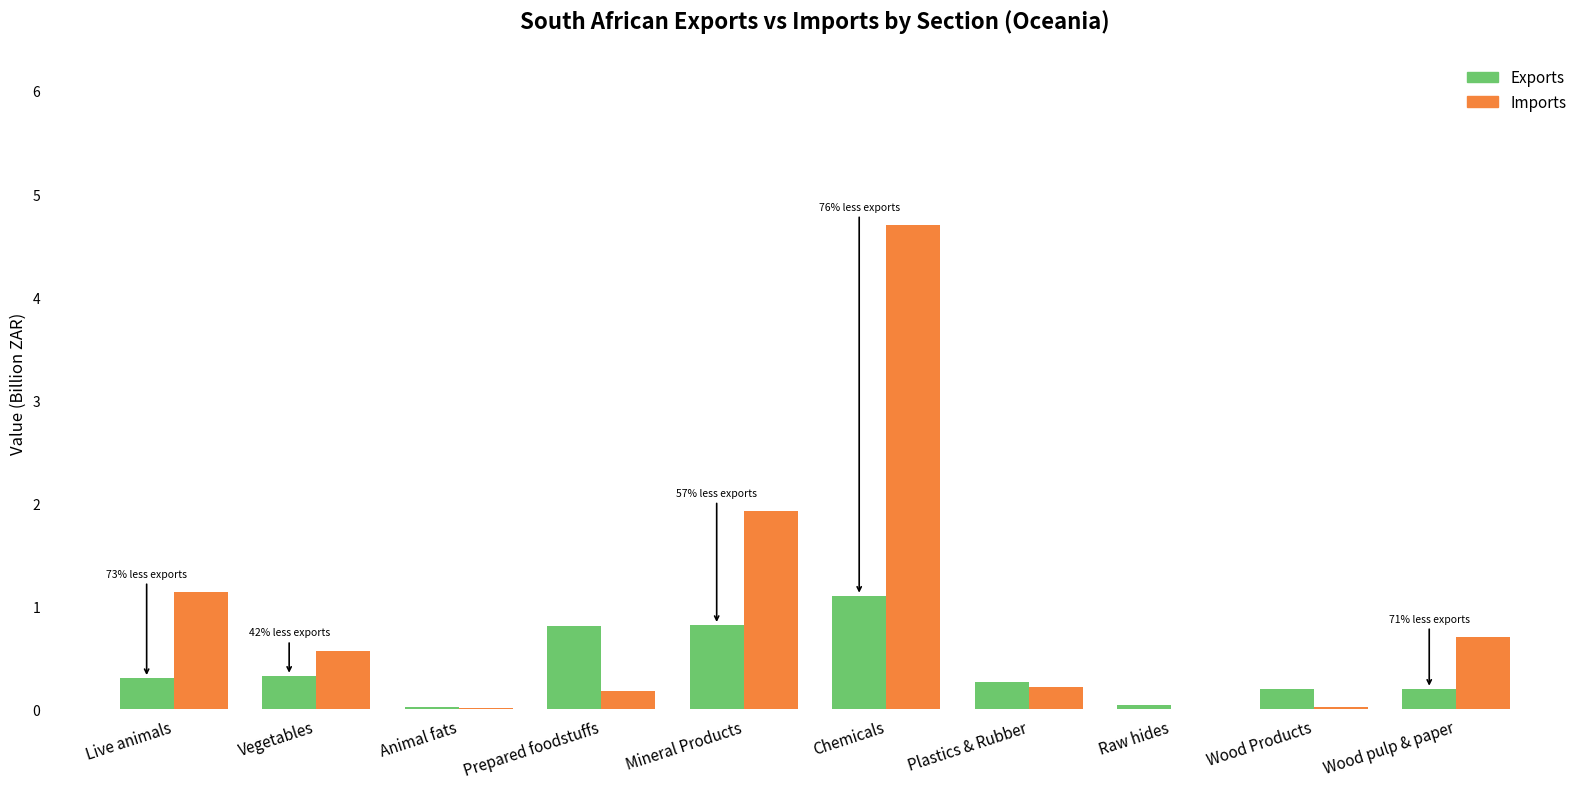

Is the value of Imports at Animal fats greater than the value of Exports at Wood Products?

No